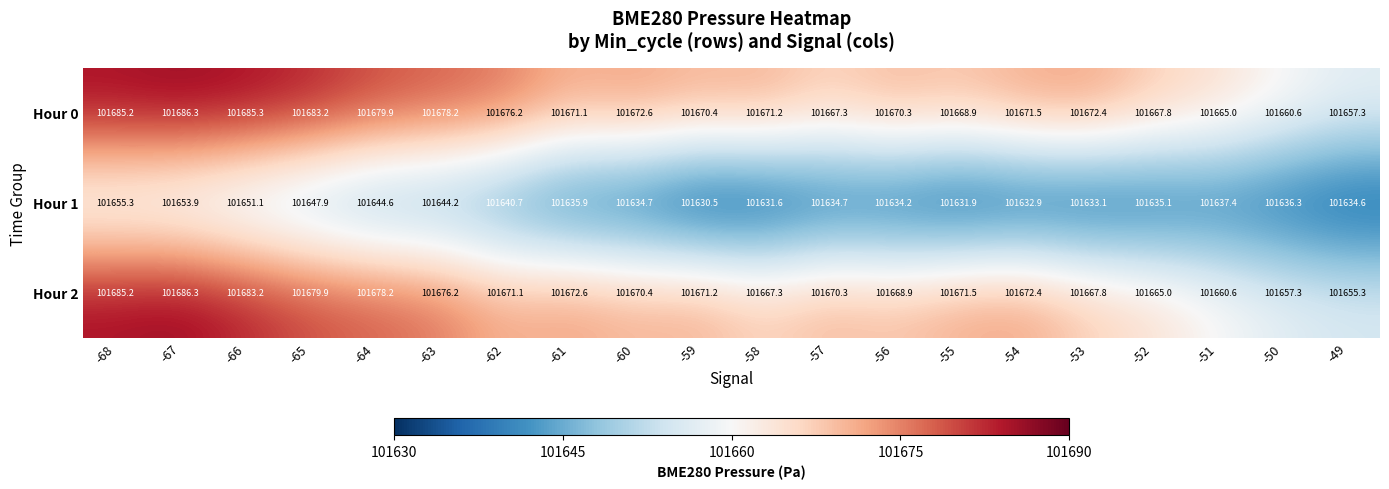

Read the Hour 2 value at -57.

101670.3